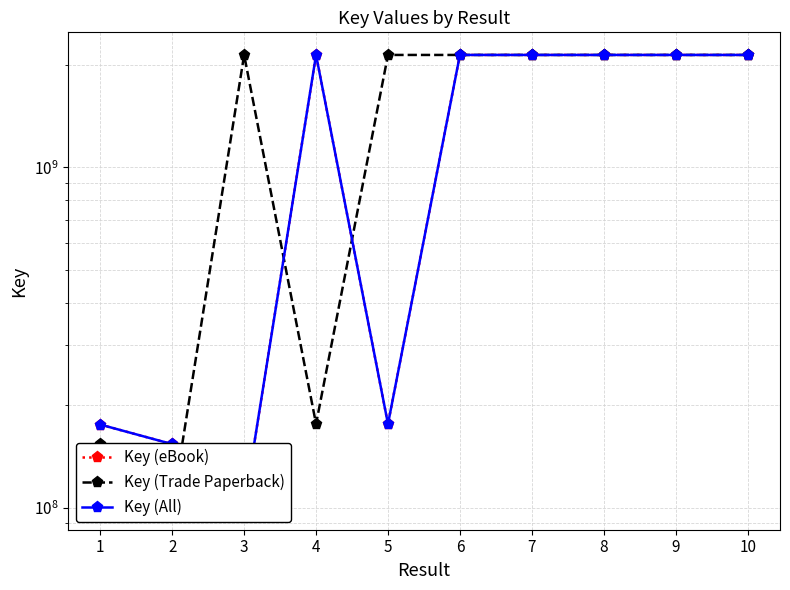

Which series has the largest total across all categories?

Key (Trade Paperback)